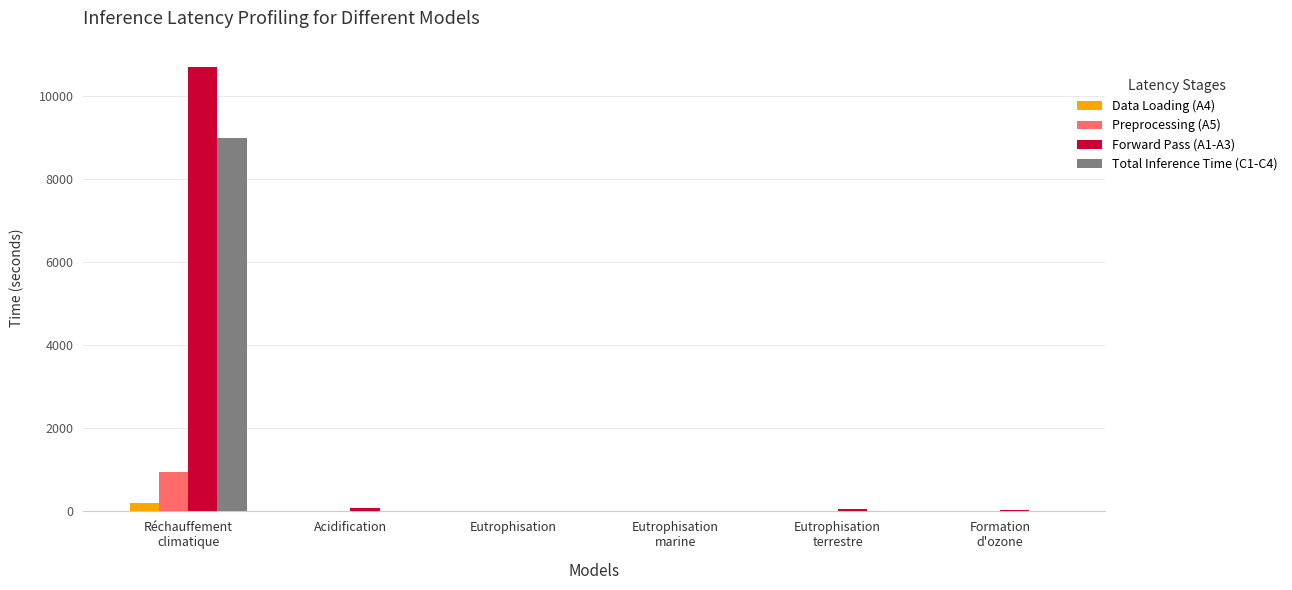

What is the maximum value for Total Inference Time (C1-C4)?

8991.7